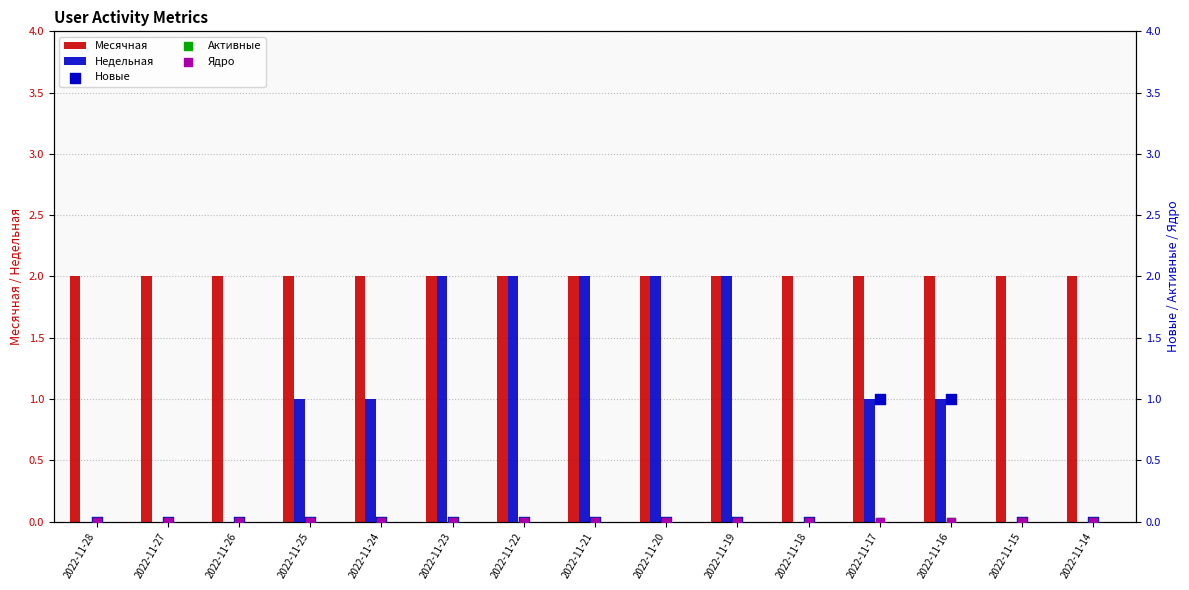

Which series contains the lowest Y value?

Недельная